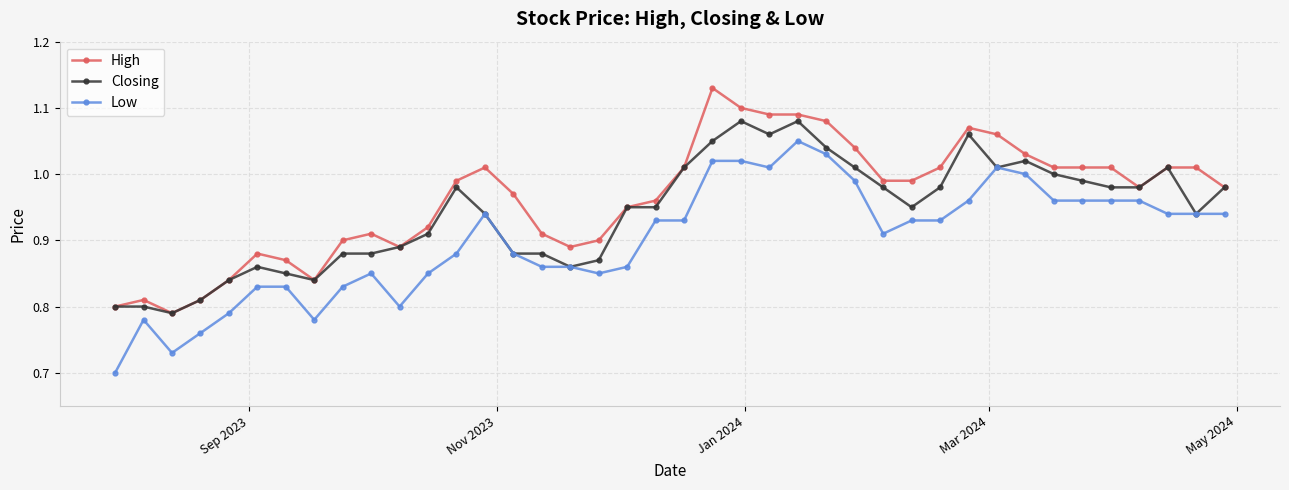

True or false: High and Low intersect in this chart.

False